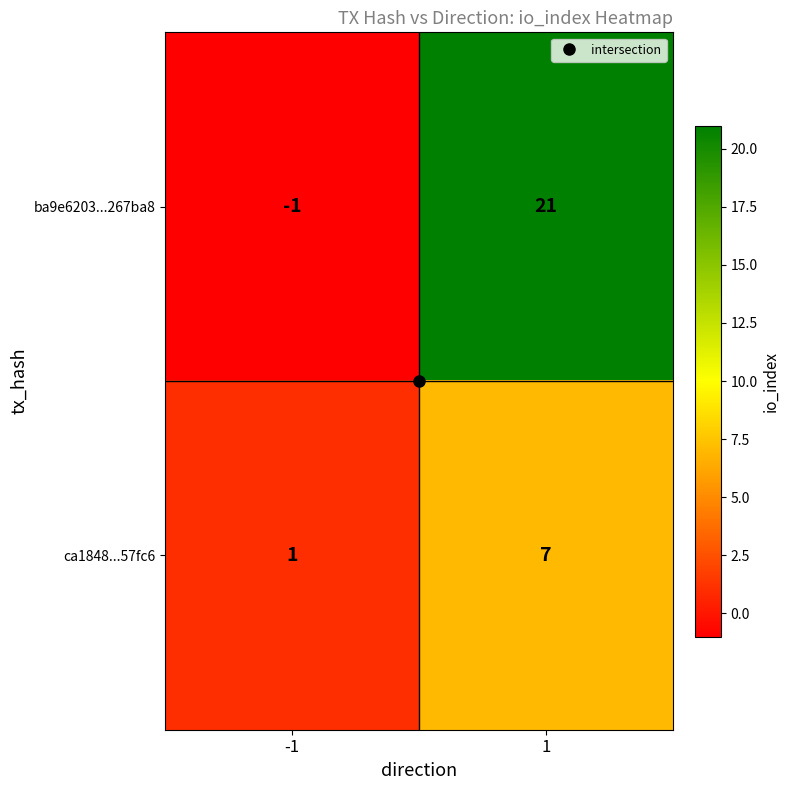

What is the difference between the maximum and minimum values in the ba9e6203...267ba8 series?

22